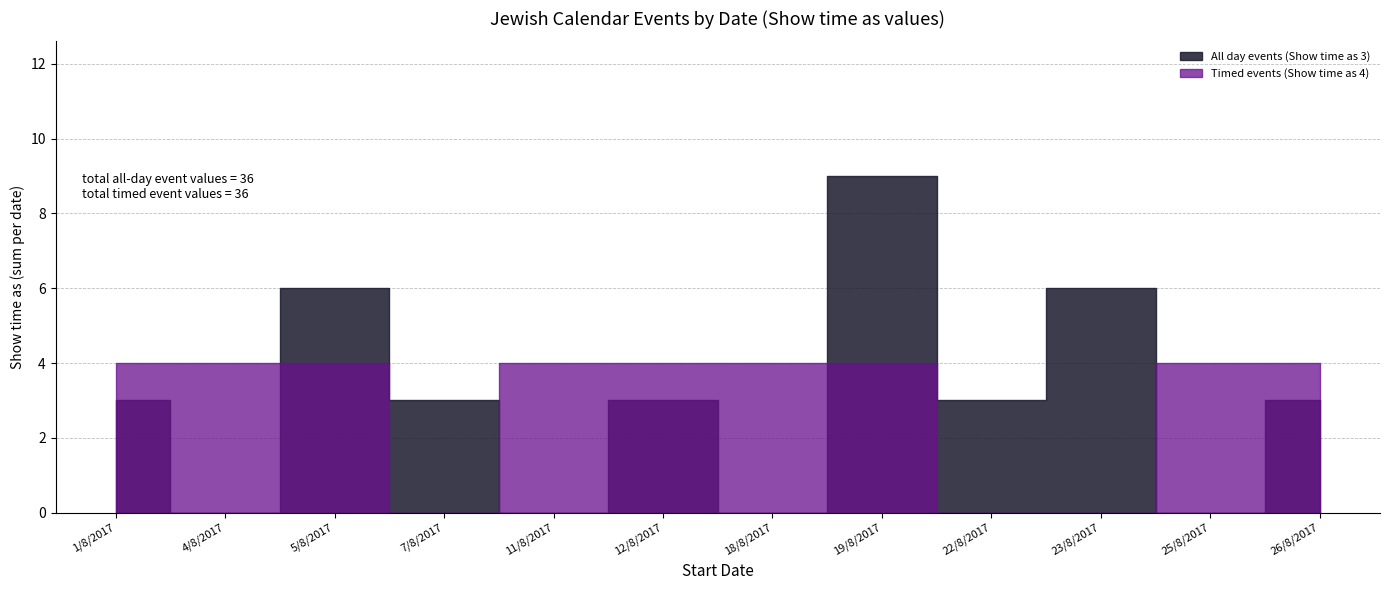

How many intersections are there between All day events (Show time as 3) and Timed events (Show time as 4)?

4